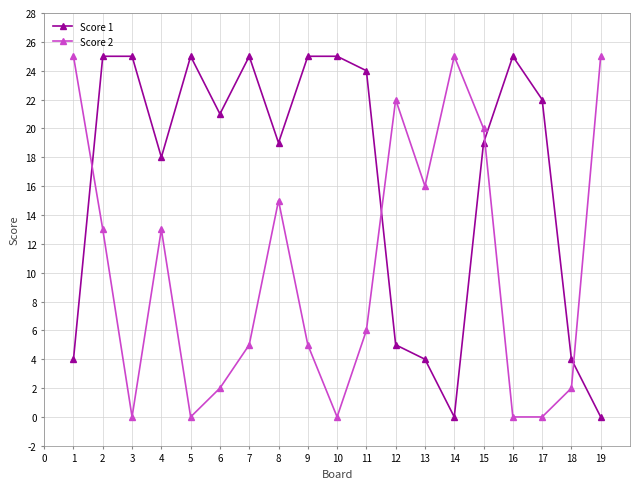

Rank the series by their average value, from highest to lowest.

Score 1, Score 2